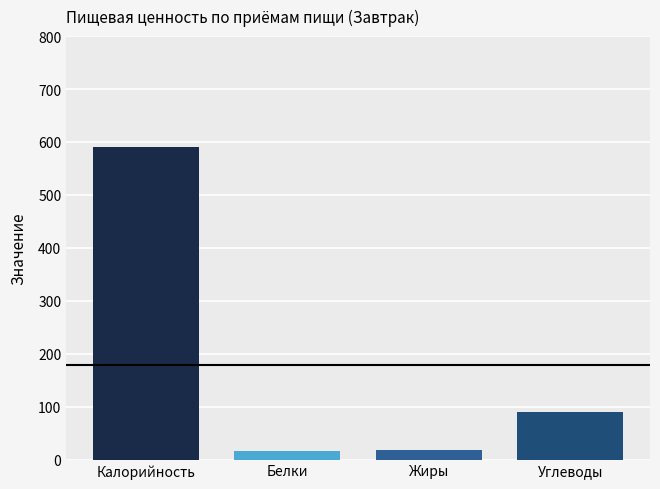

Where is the data nearest to the value 302?

Углеводы